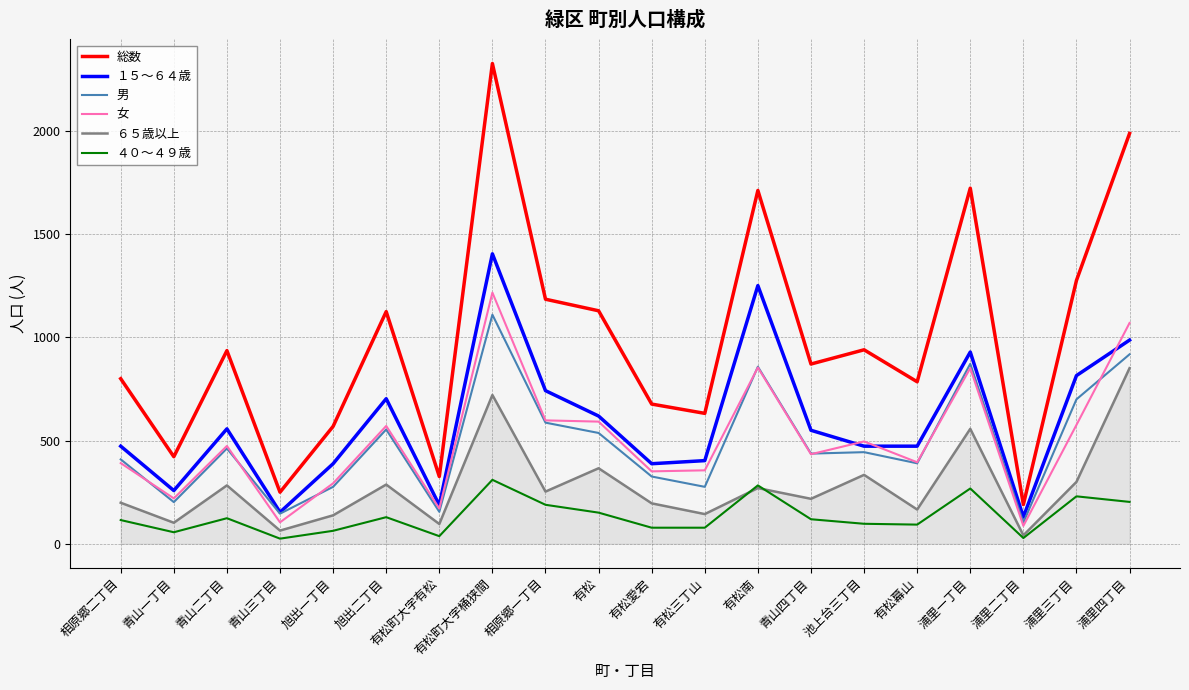

What position from the left is 浦里一丁目?

17